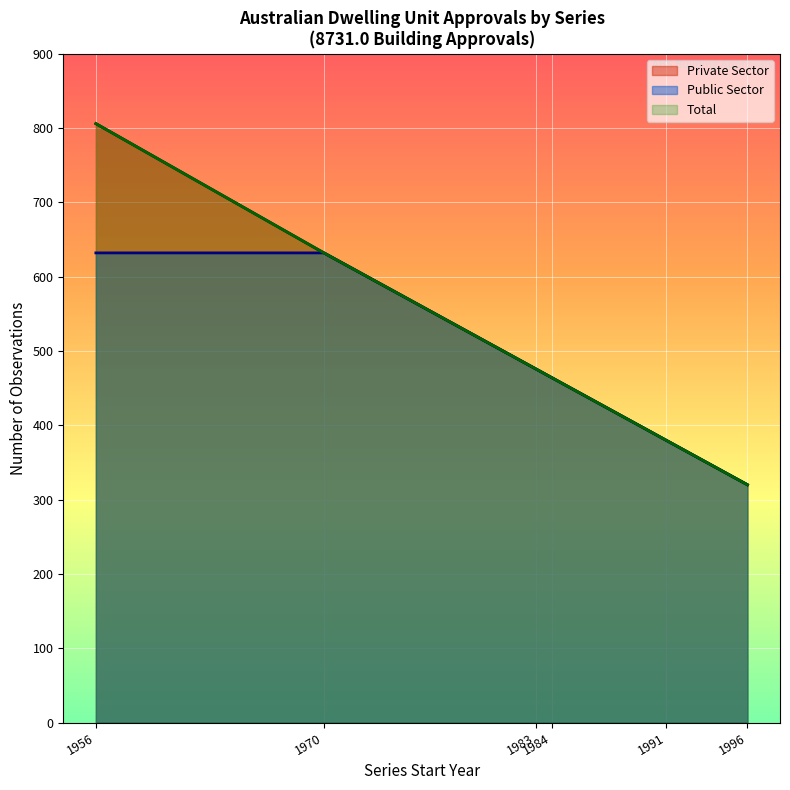

The value of No. Obs. at A422032V is 476. True or false?

True